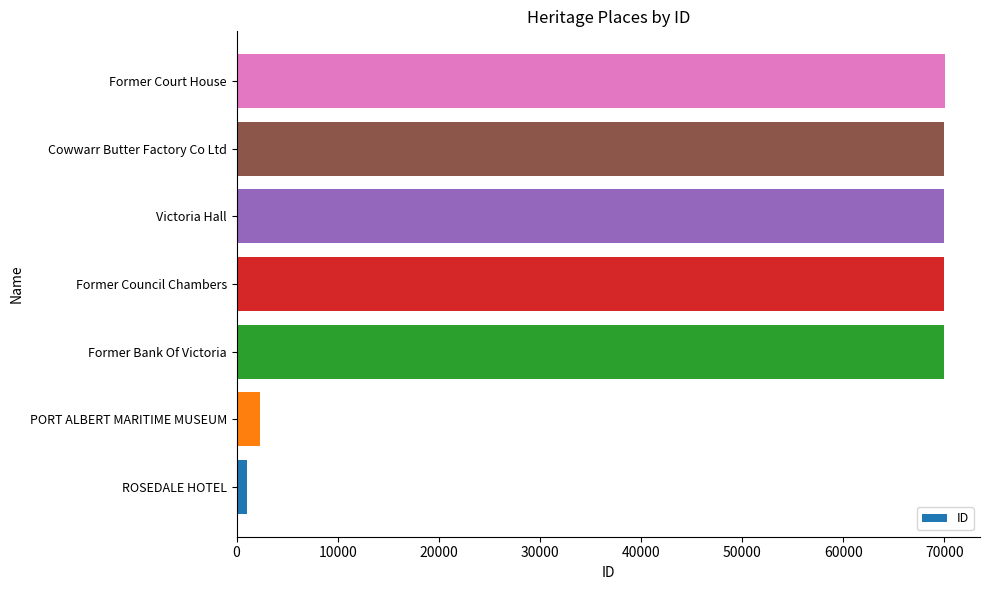

Approximately how many times larger is the value at Former Court House compared to Former Bank Of Victoria?

1.0